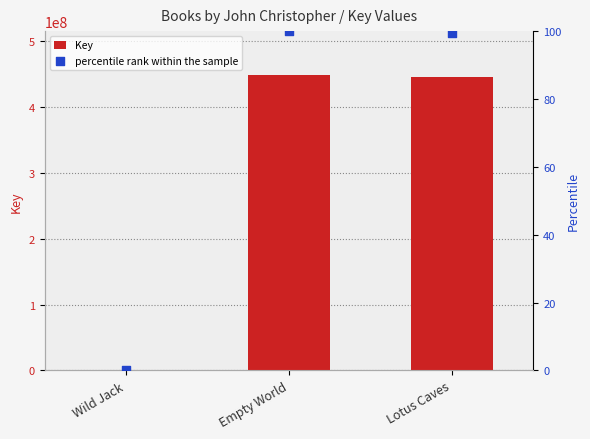

At which category is the sum across all series the highest?

Empty World